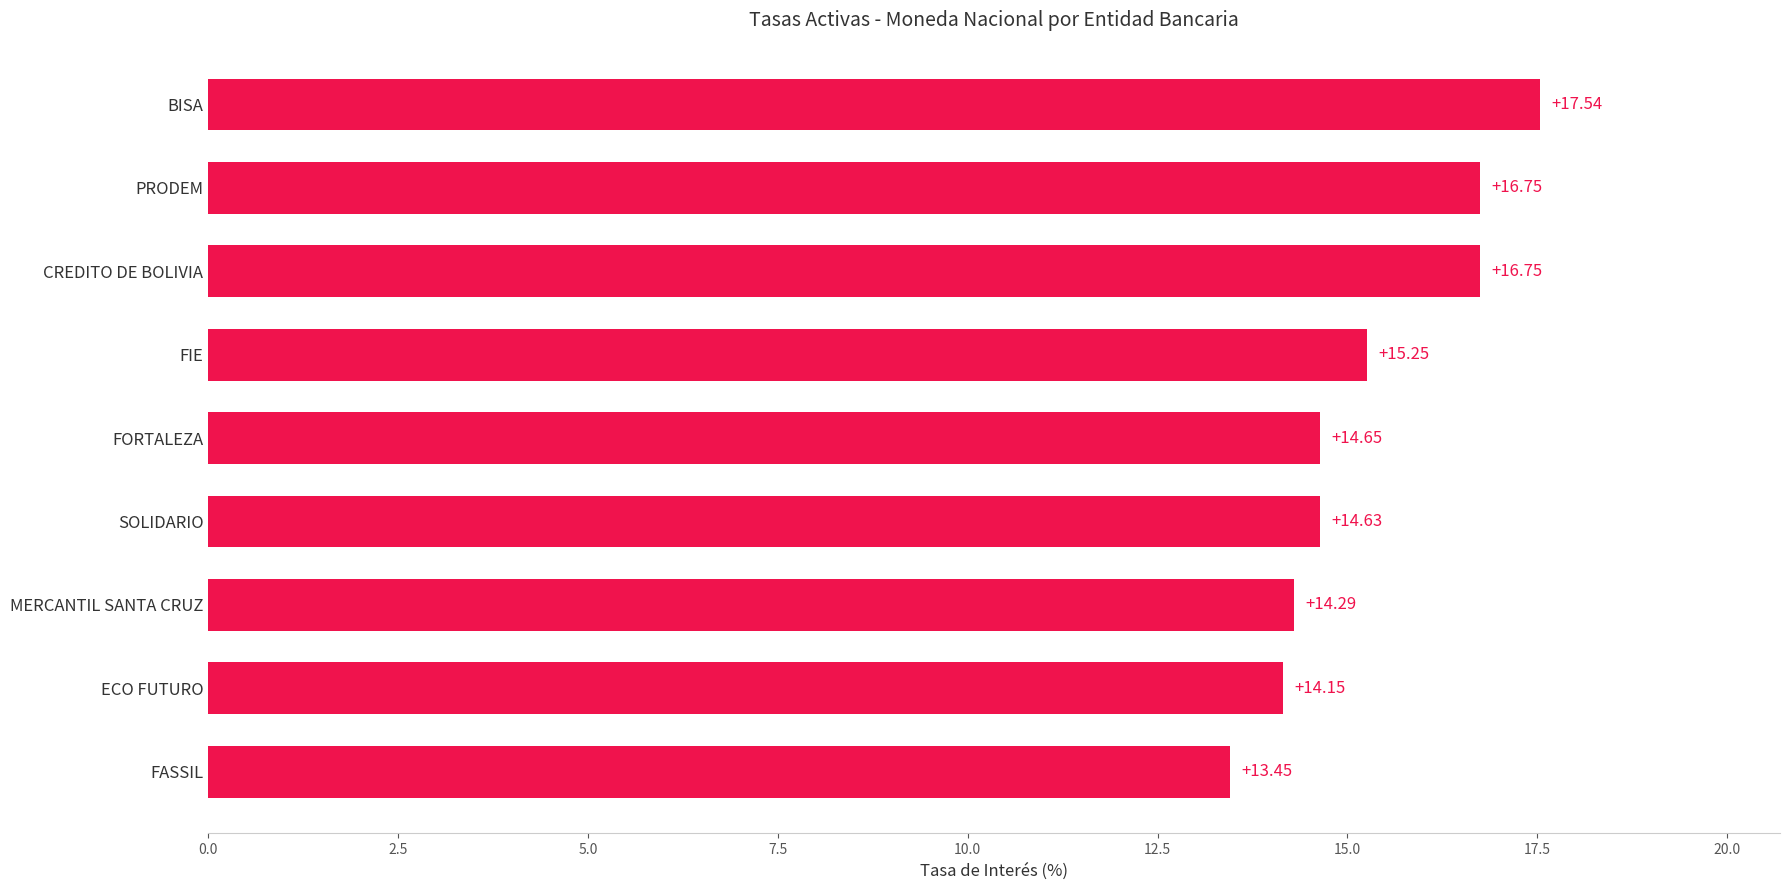

Does the chart contain stacked bars?

No